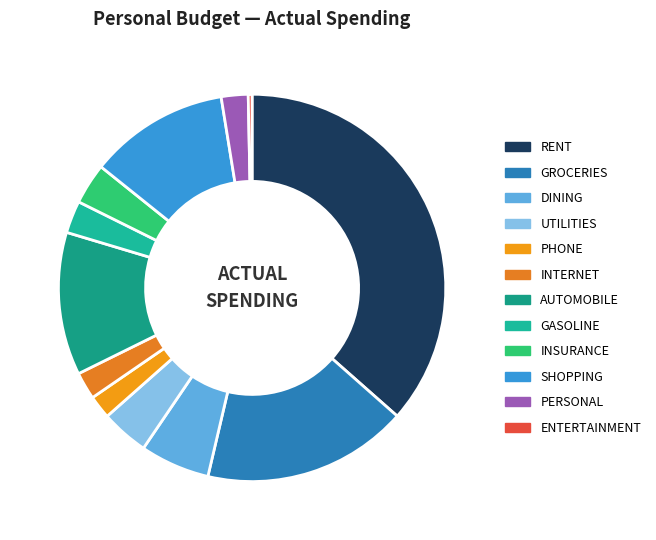

Count the number of slices in the pie.

12